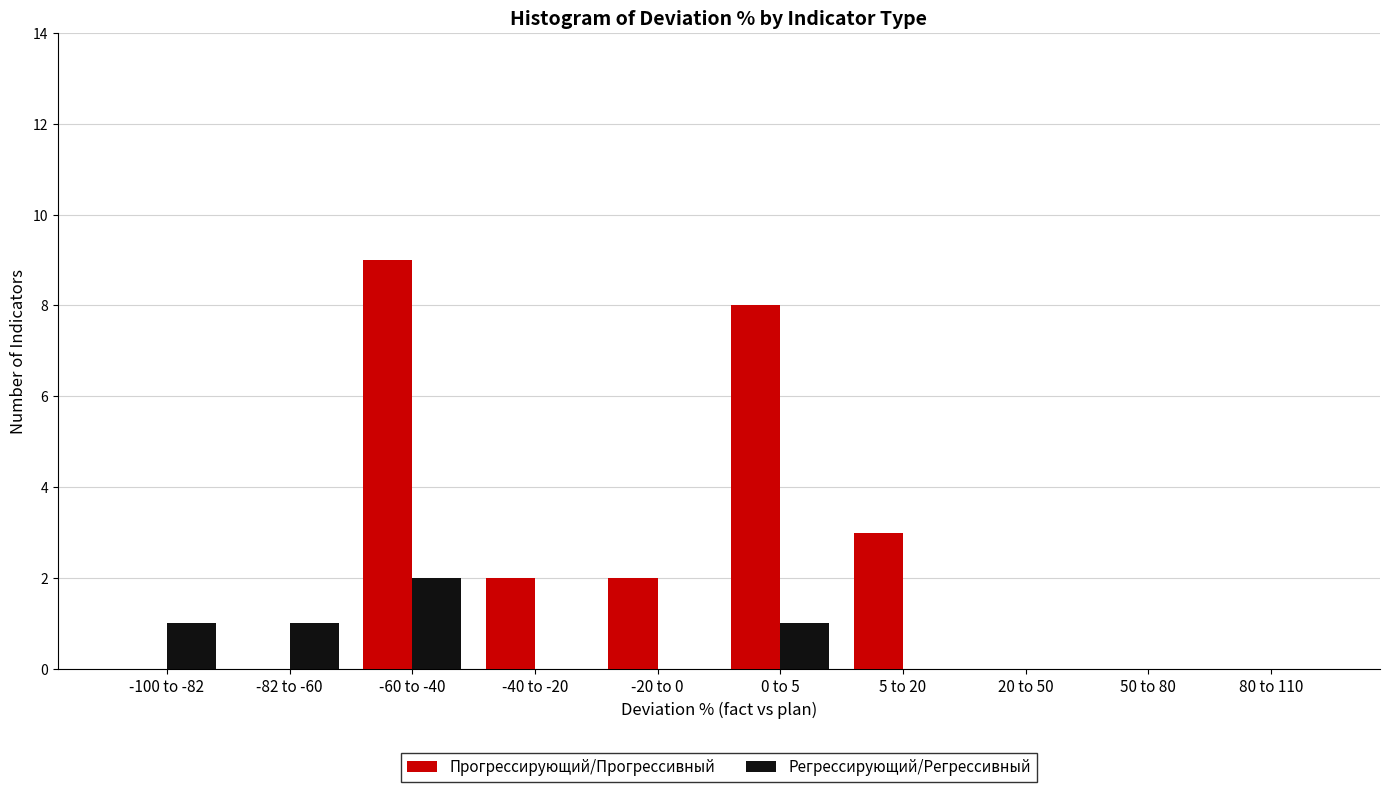

Reading left to right, list all the values displayed in this chart.

Прогрессирующий/Прогрессивный: -100 to -82=0	-82 to -60=0	-60 to -40=9	-40 to -20=2	-20 to 0=2	0 to 5=8	5 to 20=3	20 to 50=0	50 to 80=0	80 to 110=0
Регрессирующий/Регрессивный: -100 to -82=1	-82 to -60=1	-60 to -40=2	-40 to -20=0	-20 to 0=0	0 to 5=1	5 to 20=0	20 to 50=0	50 to 80=0	80 to 110=0